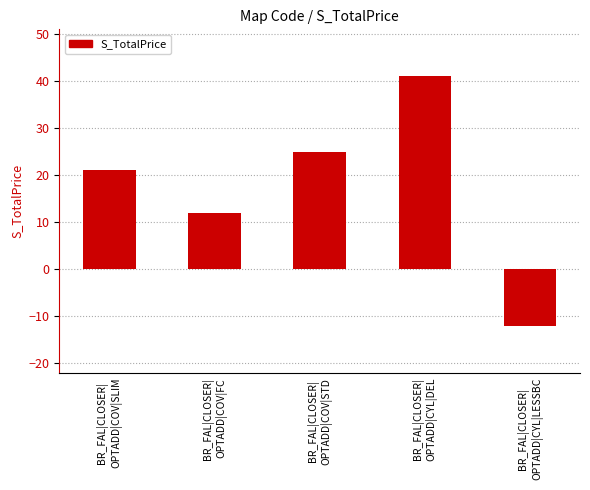

Reading left to right, extract all data points from this chart.

BR_FAL|CLOSER|
OPTADD|COV|SLIM=21	BR_FAL|CLOSER|
OPTADD|COV|FC=12	BR_FAL|CLOSER|
OPTADD|COV|STD=25	BR_FAL|CLOSER|
OPTADD|CYL|DEL=41	BR_FAL|CLOSER|
OPTADD|CYL|LESSBC=-12